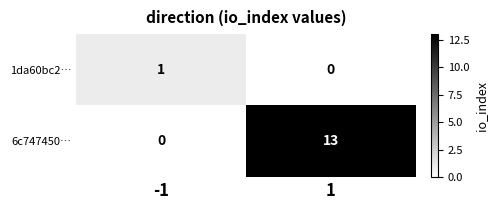

What is the sum of the 6c747450… values at -1 and 1?

13